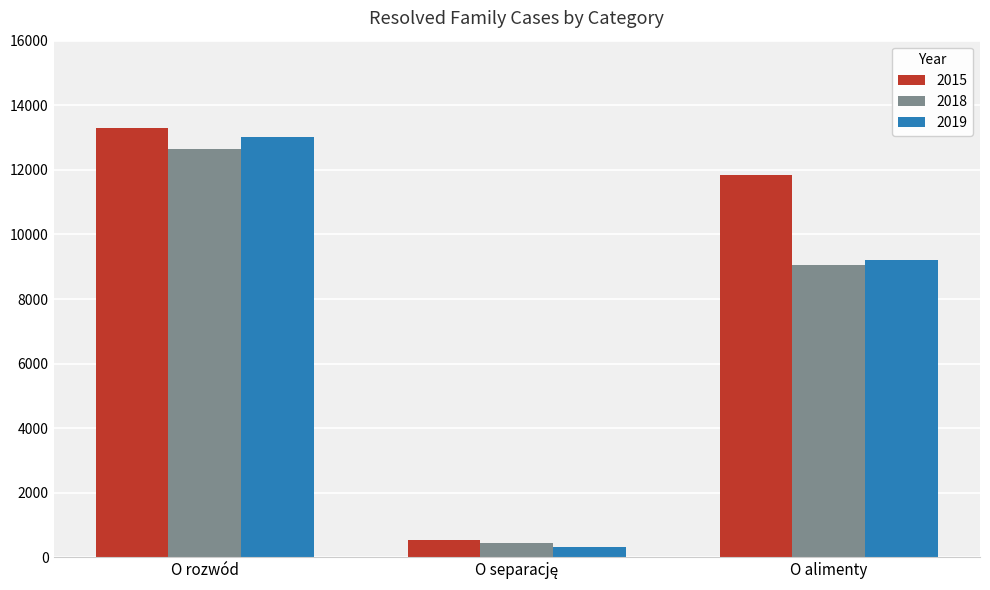

What is the spread (max minus min) of values at O rozwód?

640